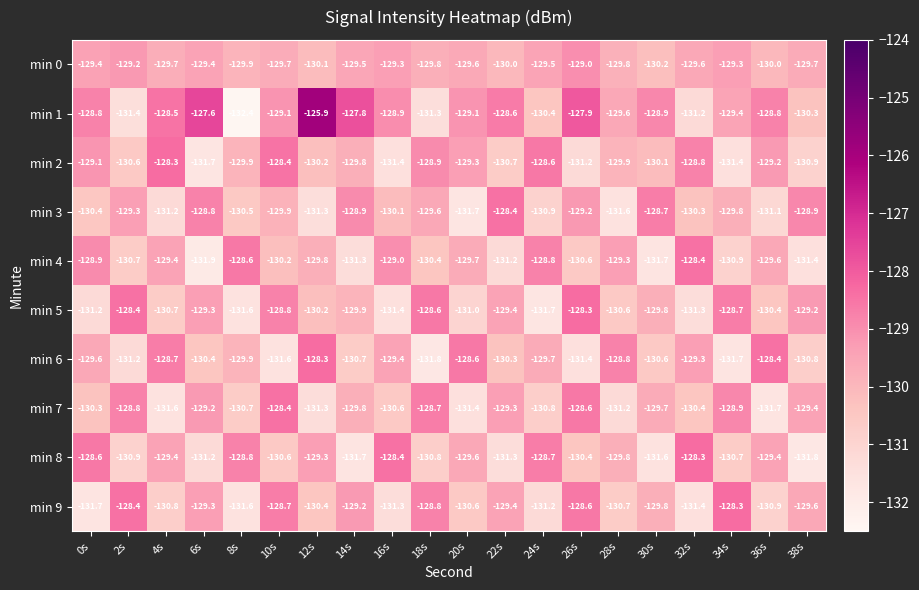

What is the difference between the maximum and second lowest values in the min 4 series?

3.3